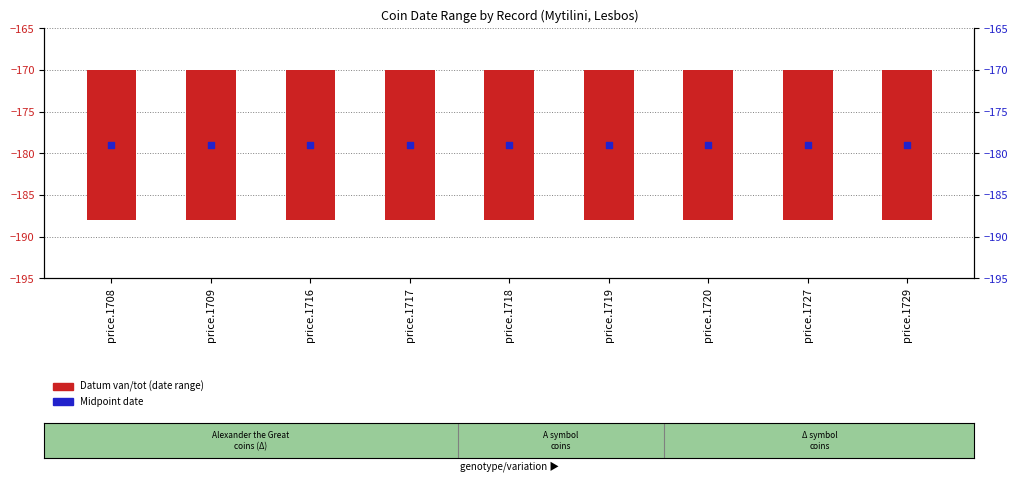

Is the value of Datum van/tot (date range) at price.1718 greater than the value of Midpoint date at price.1719?

Yes